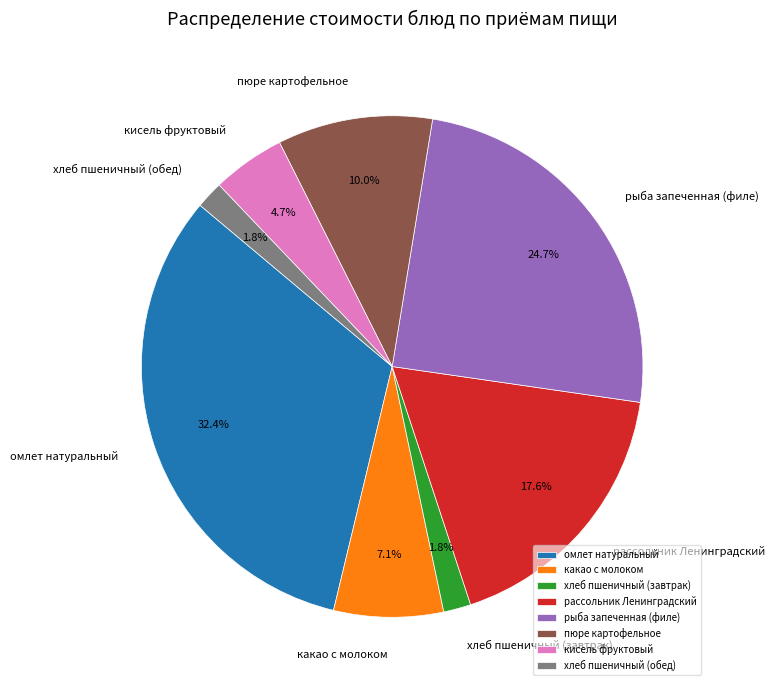

Which category has the biggest portion of the pie?

омлет натуральный